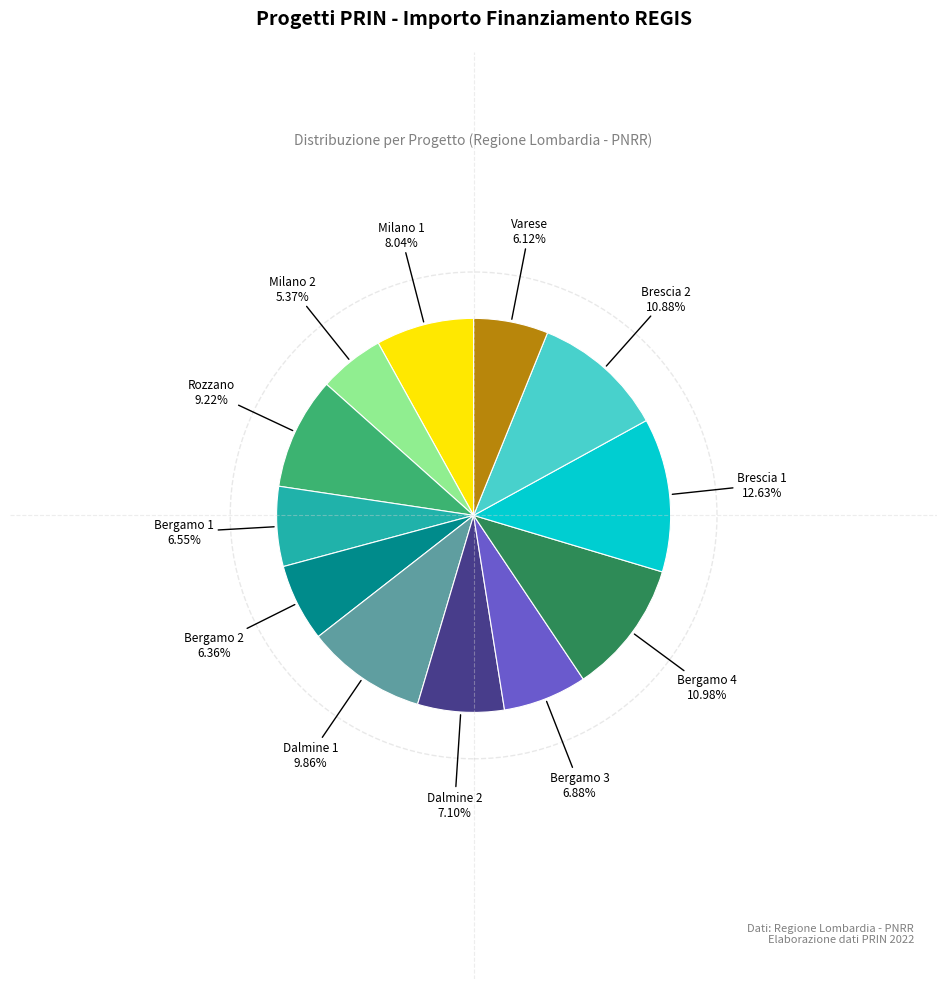

Count the number of slices in the pie.

12